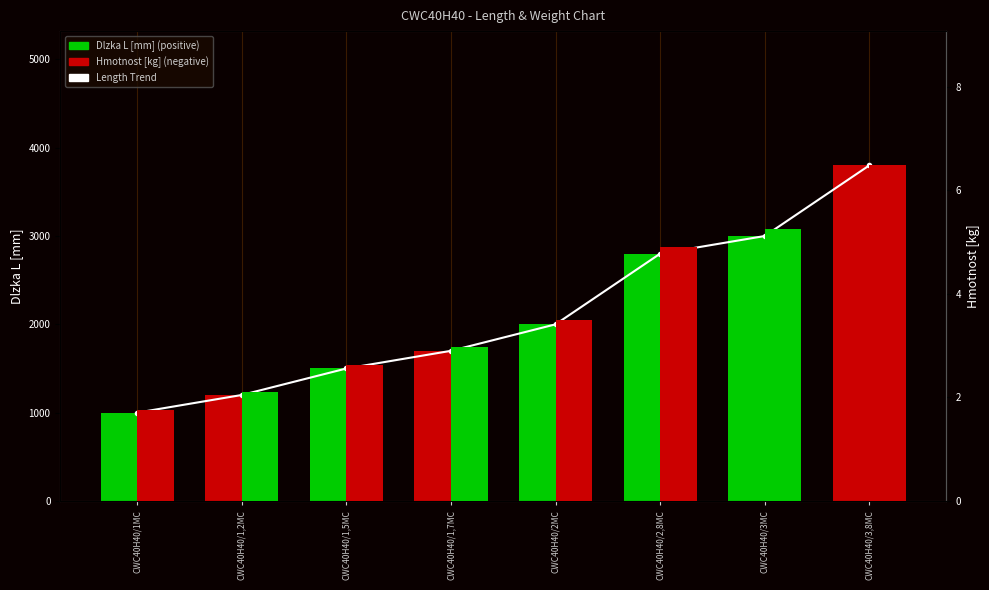

Reading left to right, list all the values displayed in this chart.

Length Trend: CWC40H40/1MC=1000.0	CWC40H40/1,2MC=1200.0	CWC40H40/1,5MC=1500.0	CWC40H40/1,7MC=1700.0	CWC40H40/2MC=2000.0	CWC40H40/2,8MC=2800.0	CWC40H40/3MC=3000.0	CWC40H40/3,8MC=3800.0
Dlzka L [mm]: CWC40H40/1MC=1000.0	CWC40H40/1,2MC=1200.0	CWC40H40/1,5MC=1500.0	CWC40H40/1,7MC=1700.0	CWC40H40/2MC=2000.0	CWC40H40/2,8MC=2800.0	CWC40H40/3MC=3000.0	CWC40H40/3,8MC=3800.0
Hmotnost [kg]: CWC40H40/1MC=1.8	CWC40H40/1,2MC=2.1	CWC40H40/1,5MC=2.6	CWC40H40/1,7MC=3.0	CWC40H40/2MC=3.5	CWC40H40/2,8MC=4.9	CWC40H40/3MC=5.2	CWC40H40/3,8MC=6.5